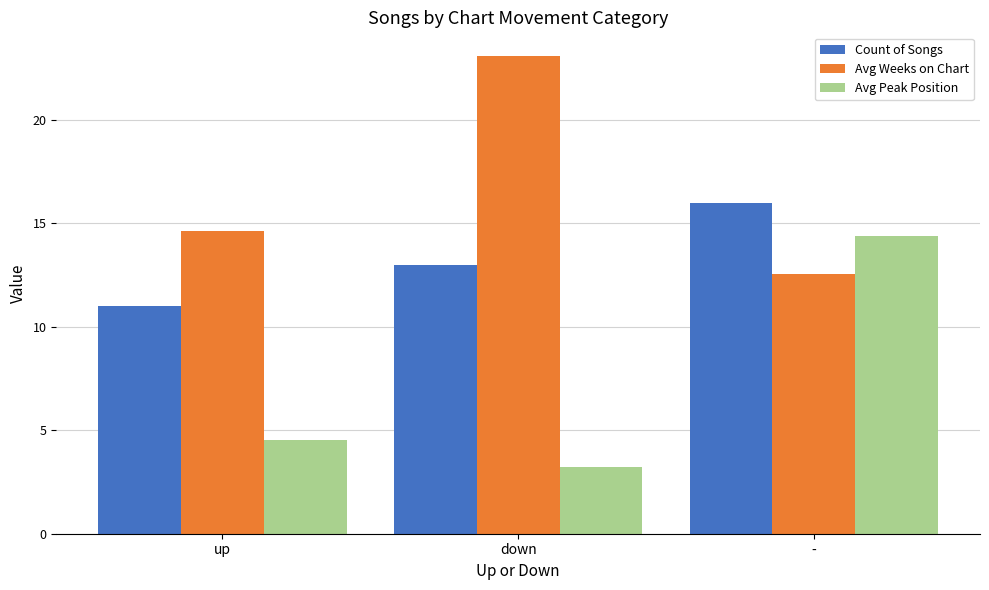

The value of Avg Weeks on Chart at down is 8.4. True or false?

False